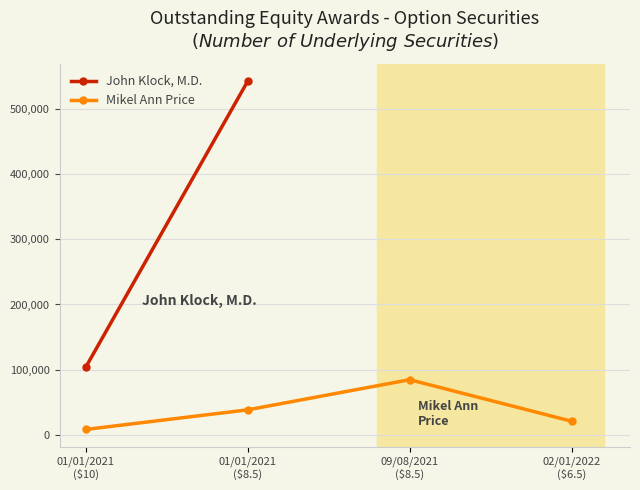

What is the ratio of the value at 01/01/2021
($10) to the value at 02/01/2022
($6.5)?

0.4